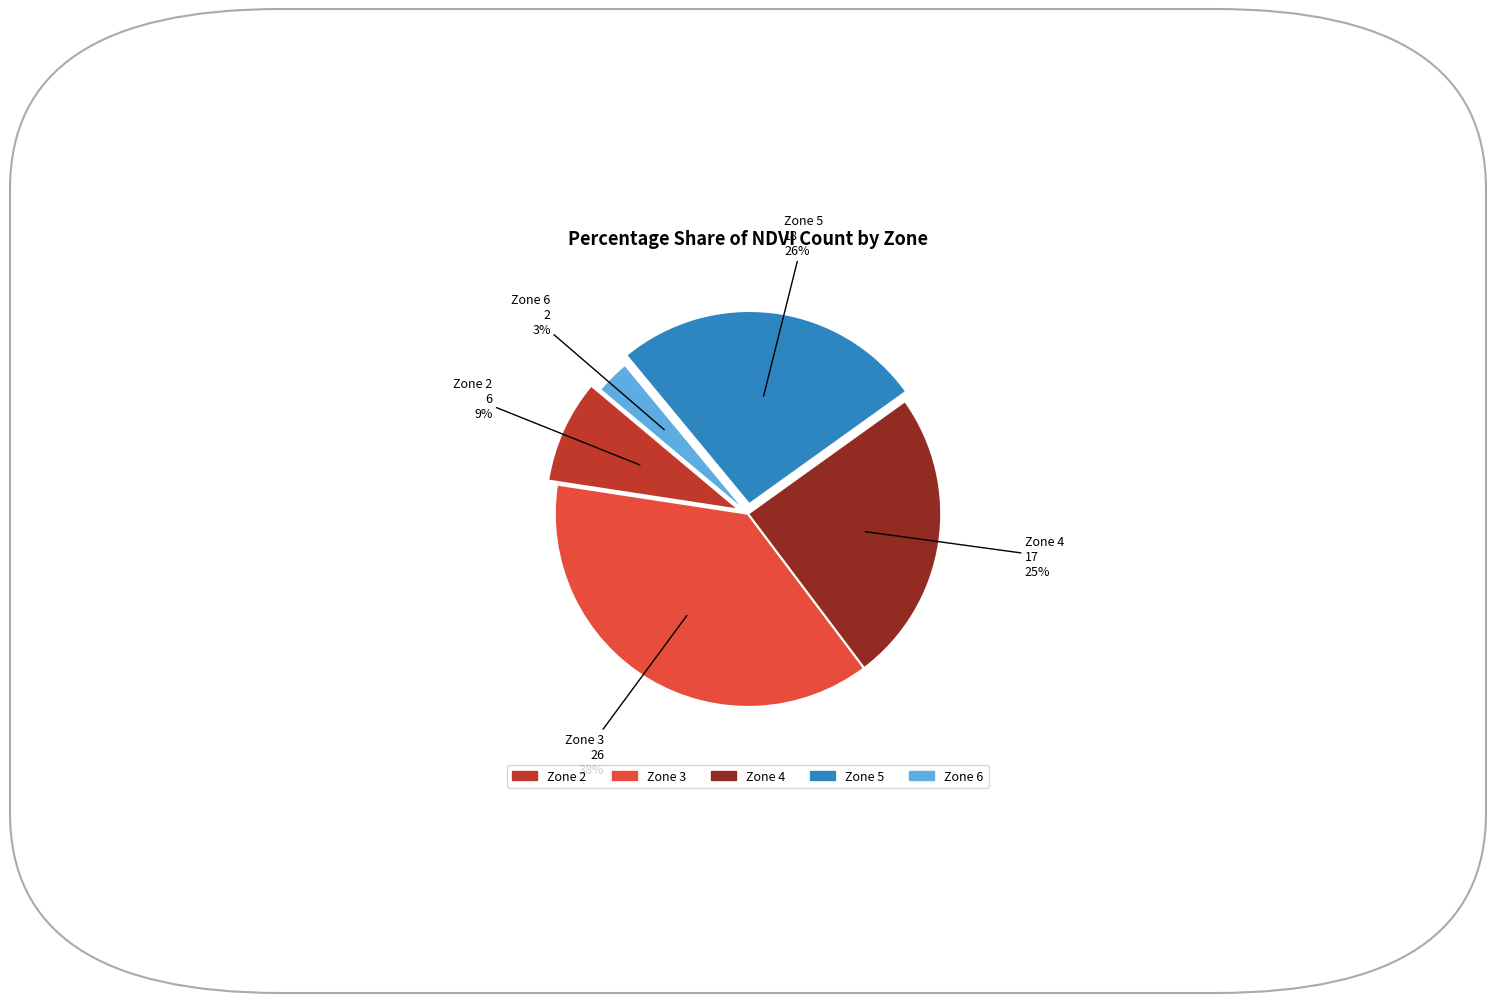

Does Zone 5 account for over 50% of the chart?

No